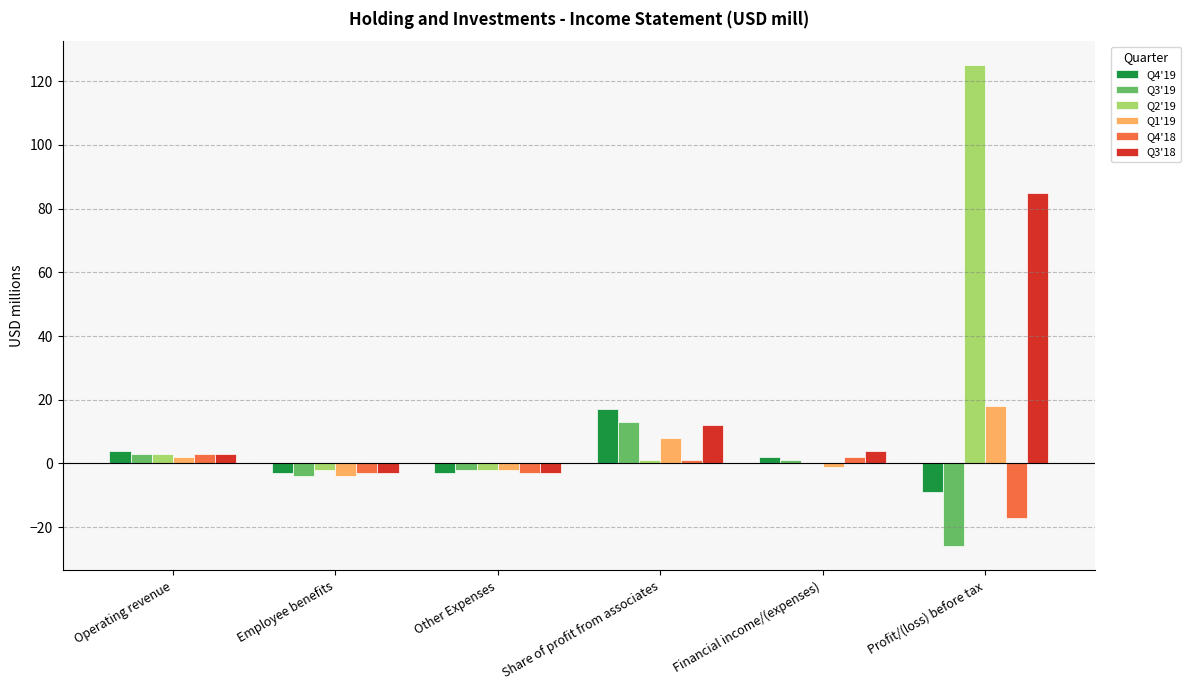

The value of Q4'19 at Profit/(loss) before tax is -4. True or false?

False